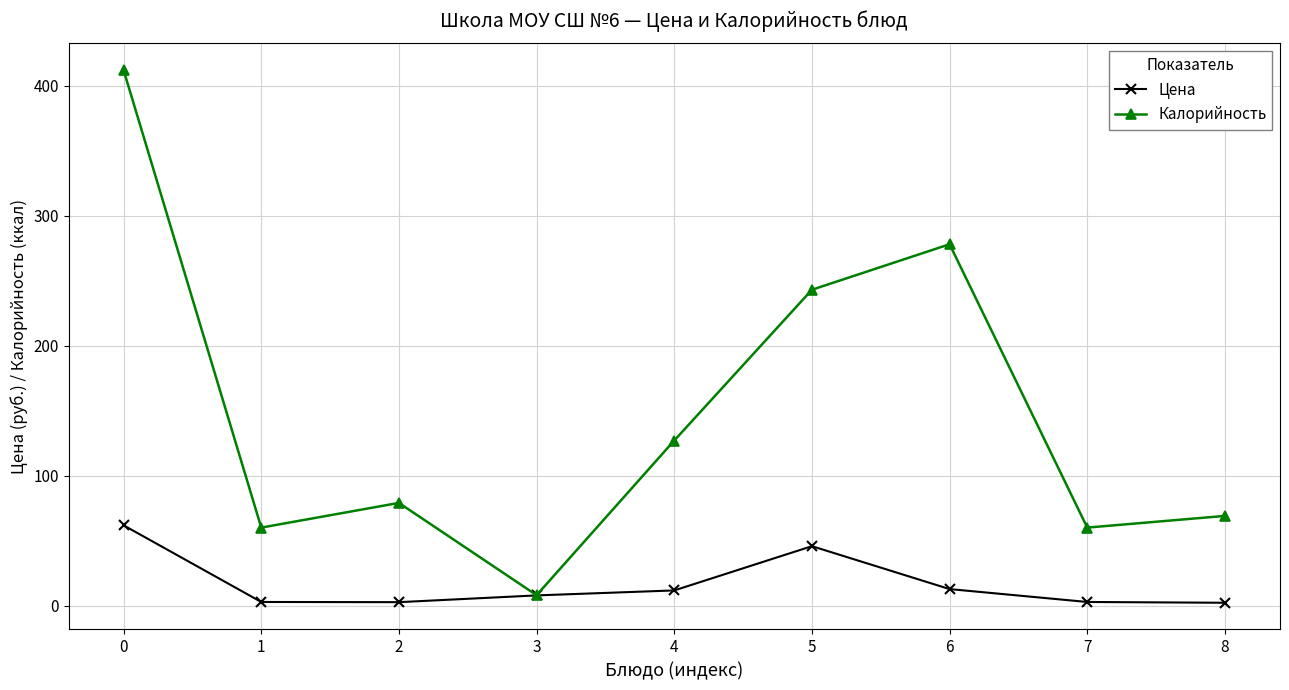

What are all the series names shown in the legend?

Цена, Калорийность